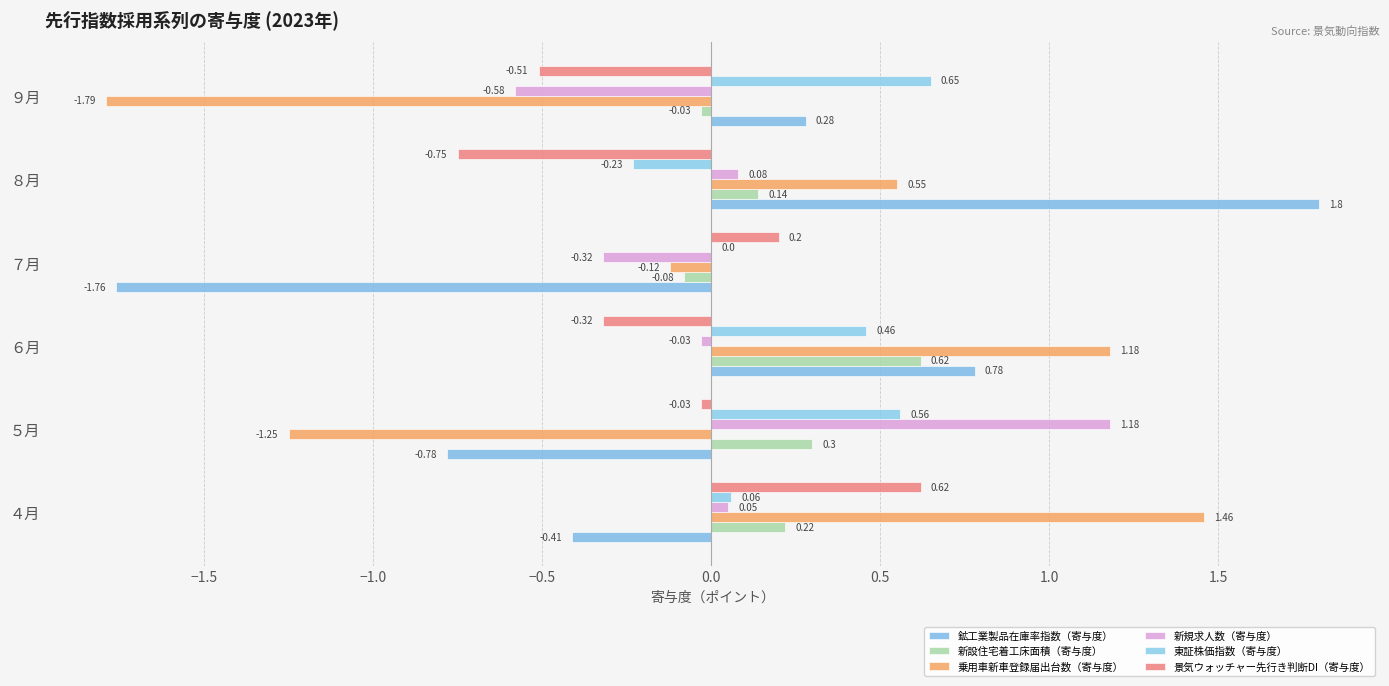

How many data points does each series have?

6